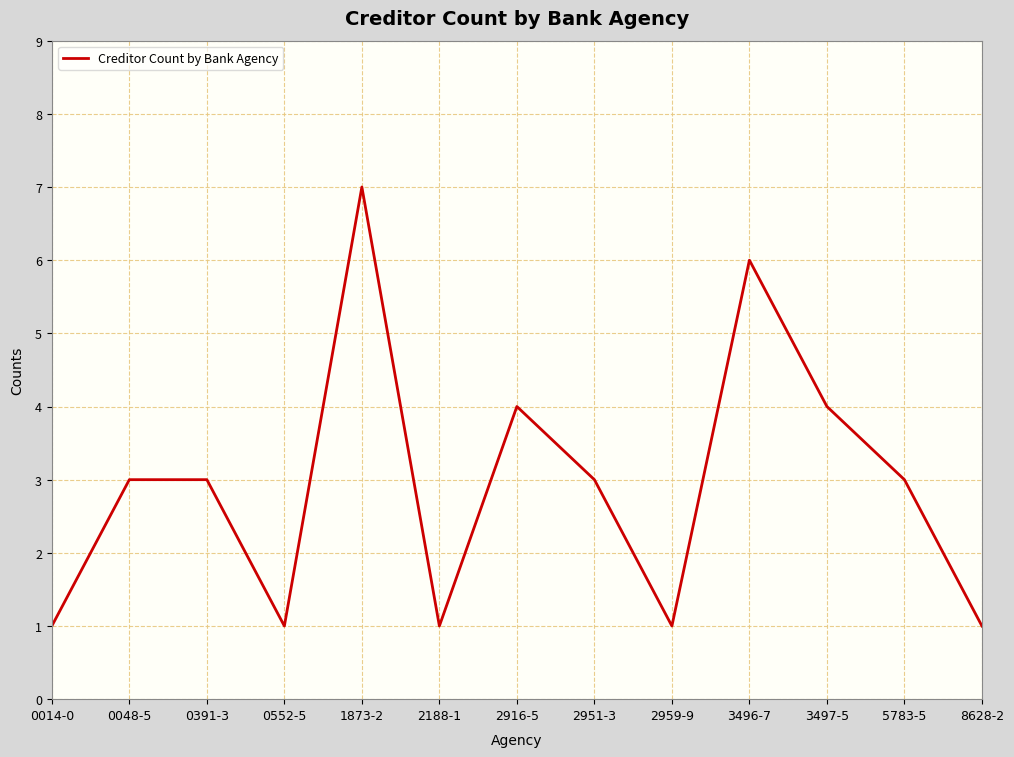

Does the chart have visible grid lines?

Yes